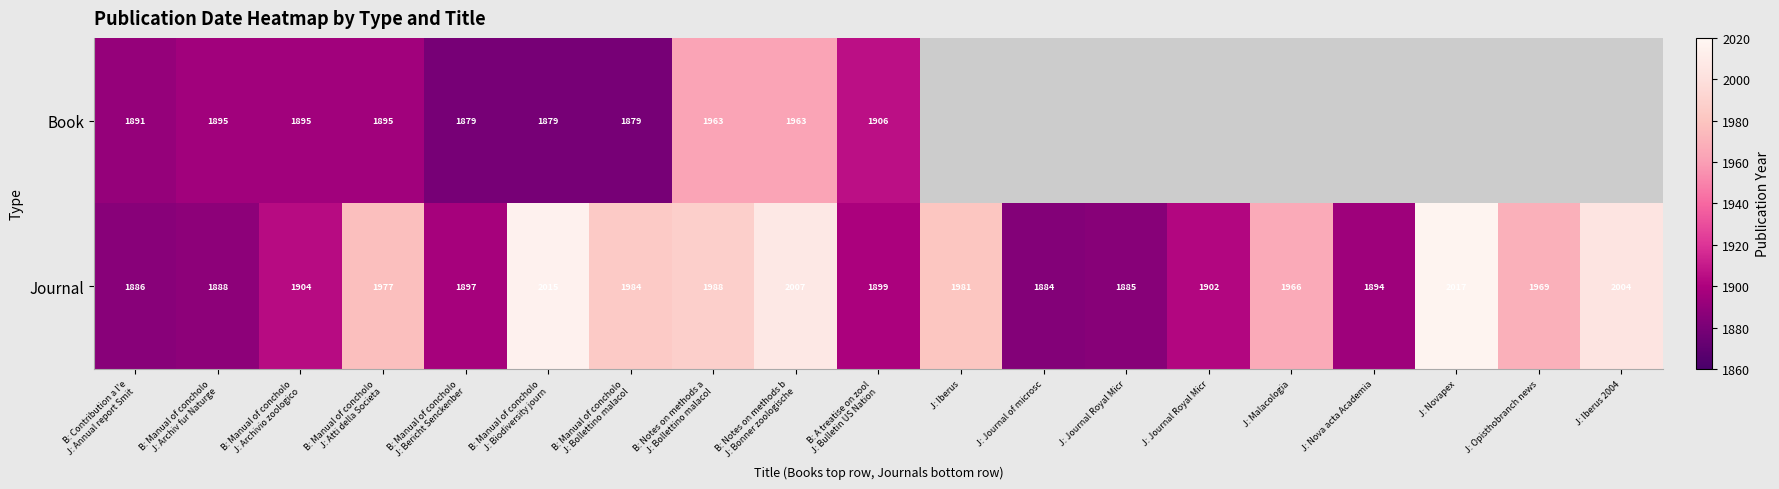

At which label does Book reach its peak?

B: Notes on methods a J: Bollettino malacol